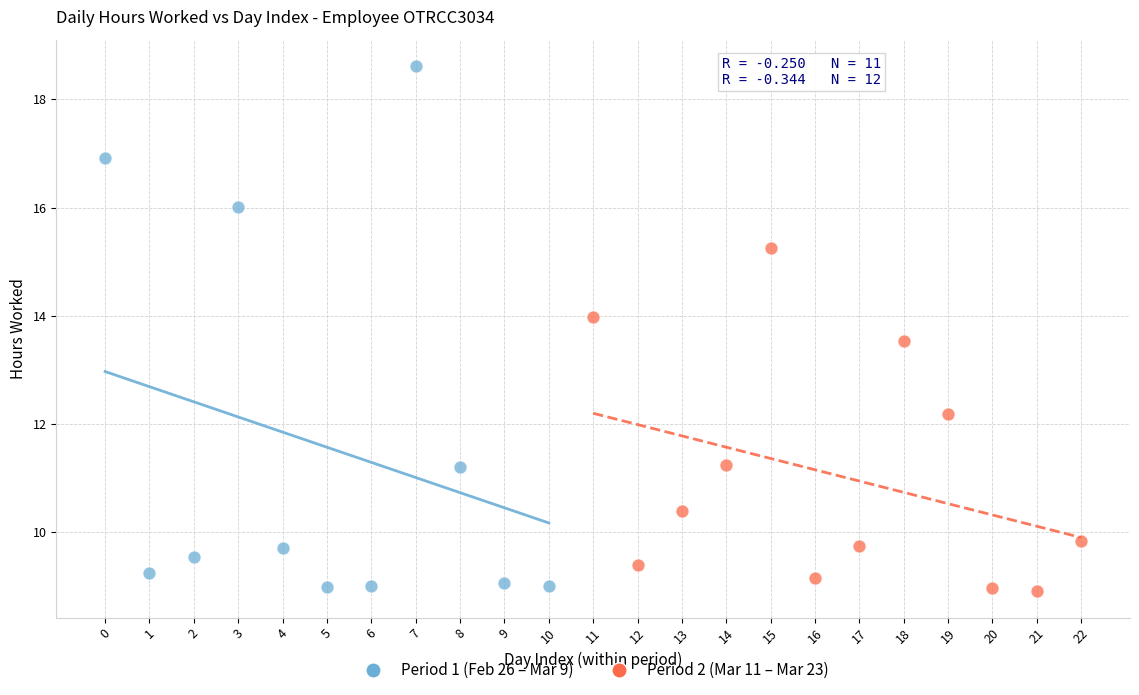

What are all the series names shown in the legend?

Period 1 (Feb 26 – Mar 9), Period 2 (Mar 11 – Mar 23)